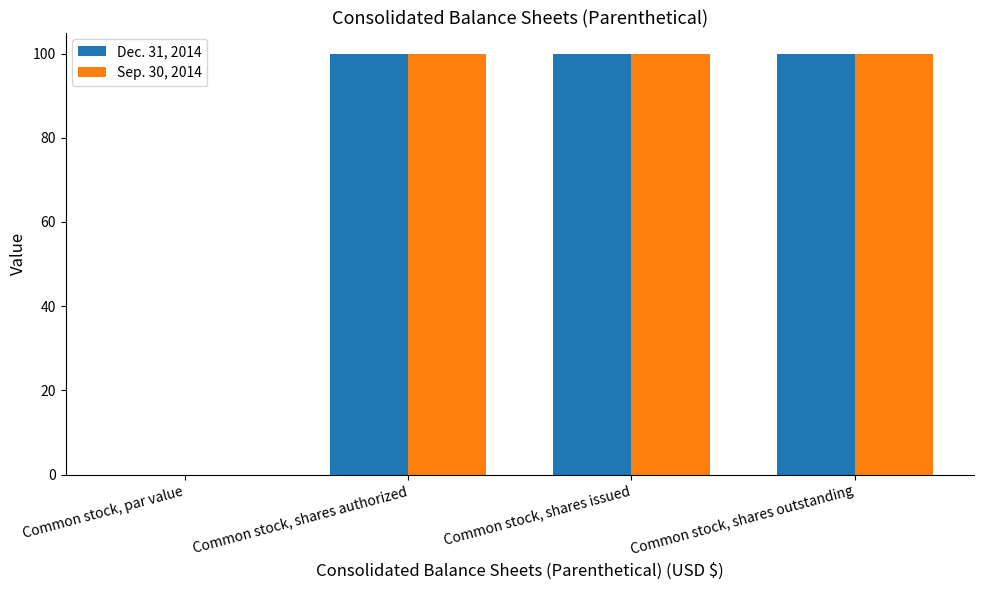

What is the sum of all Sep. 30, 2014 values?

300.0